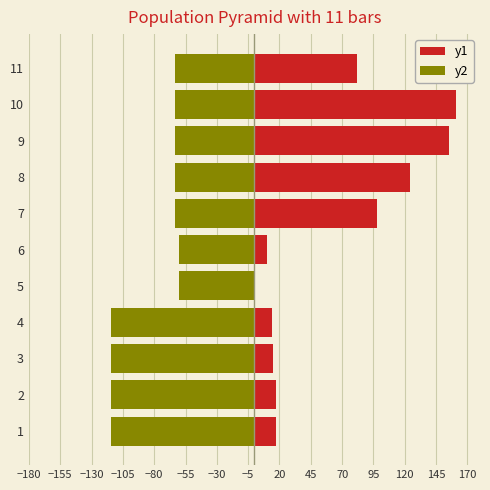

What is the value of the y2 bar at the 8th from the left?

-63.3